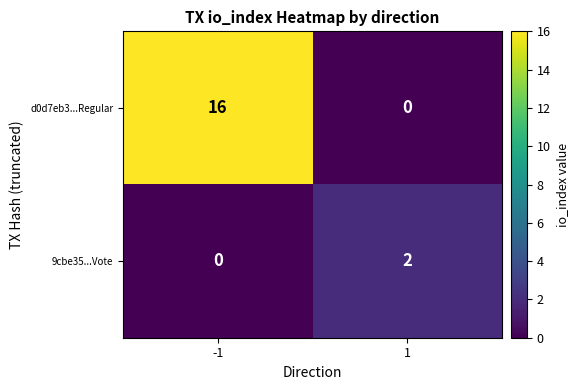

Rank the series by their maximum value, from lowest to highest.

9cbe35...Vote, d0d7eb3...Regular